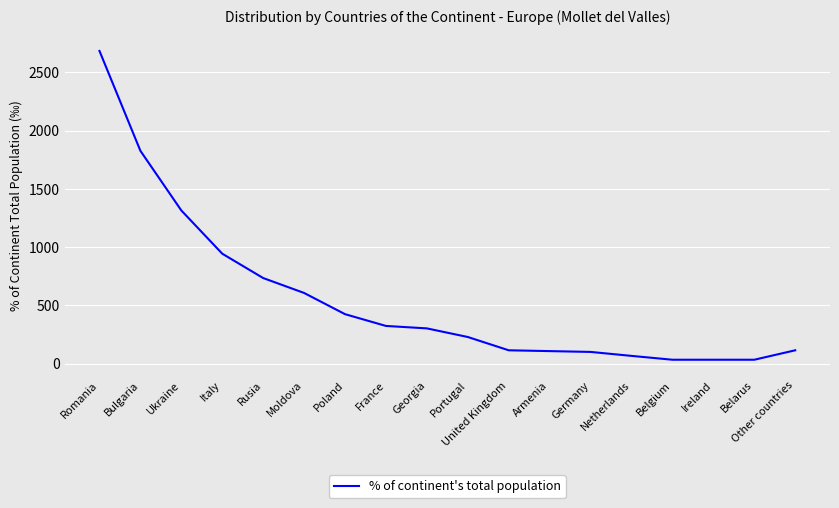

What is the average value?

556